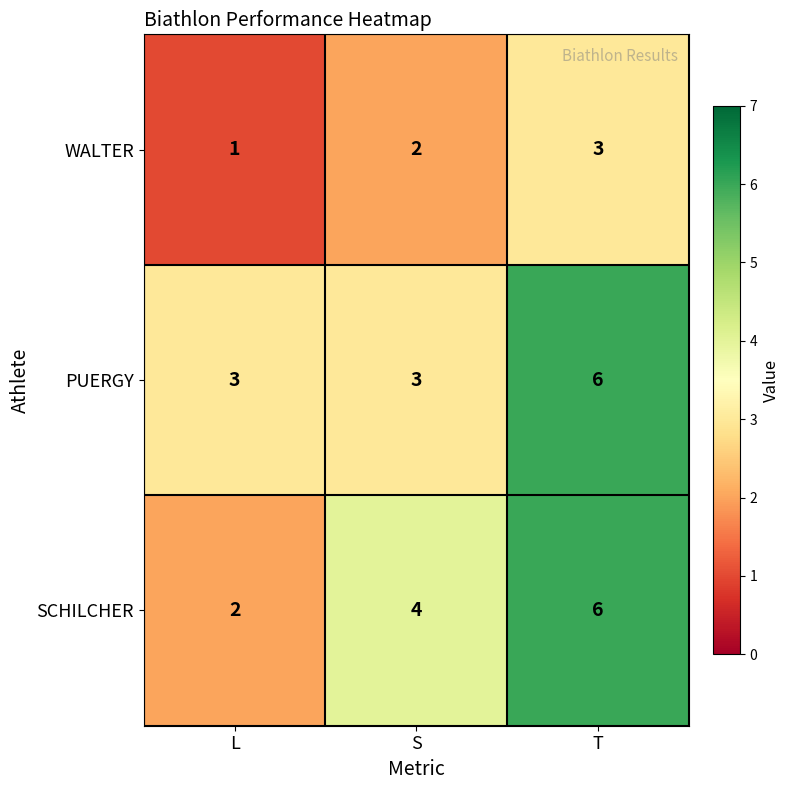

Rank the series at L from highest to lowest value.

PUERGY, SCHILCHER, WALTER